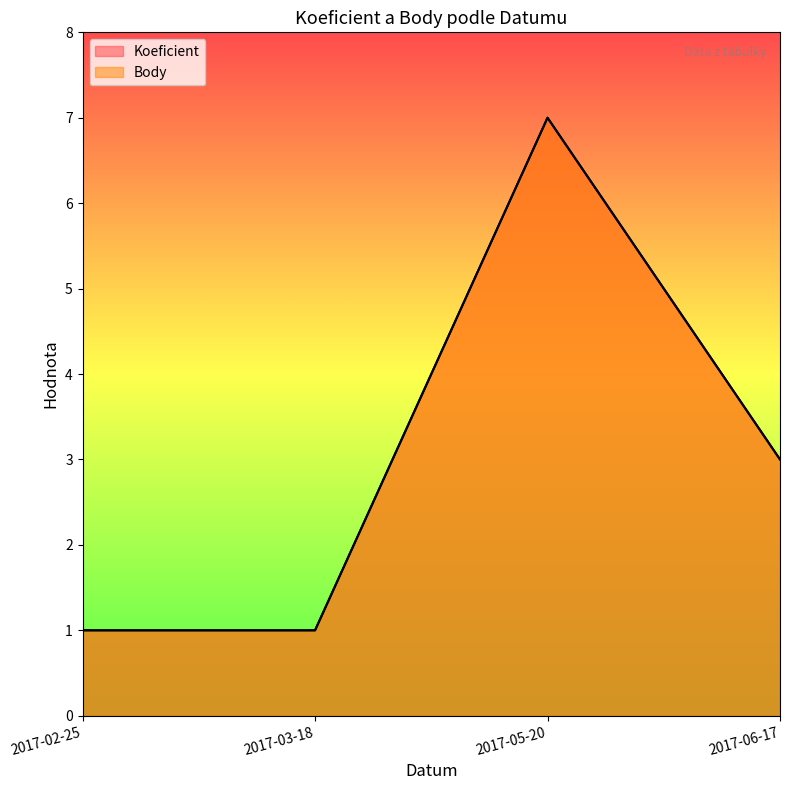

True or false: Koeficient and Body cross at least once.

False